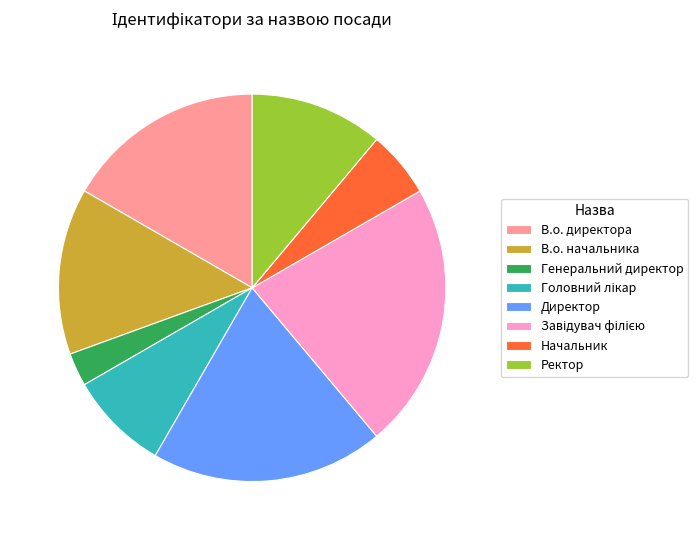

Combined, do Генеральний директор and Ректор account for over 50%?

No